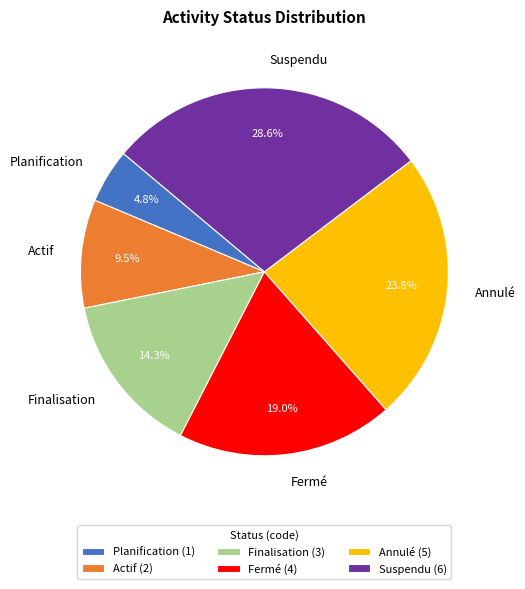

Which category has the biggest portion of the pie?

Suspendu